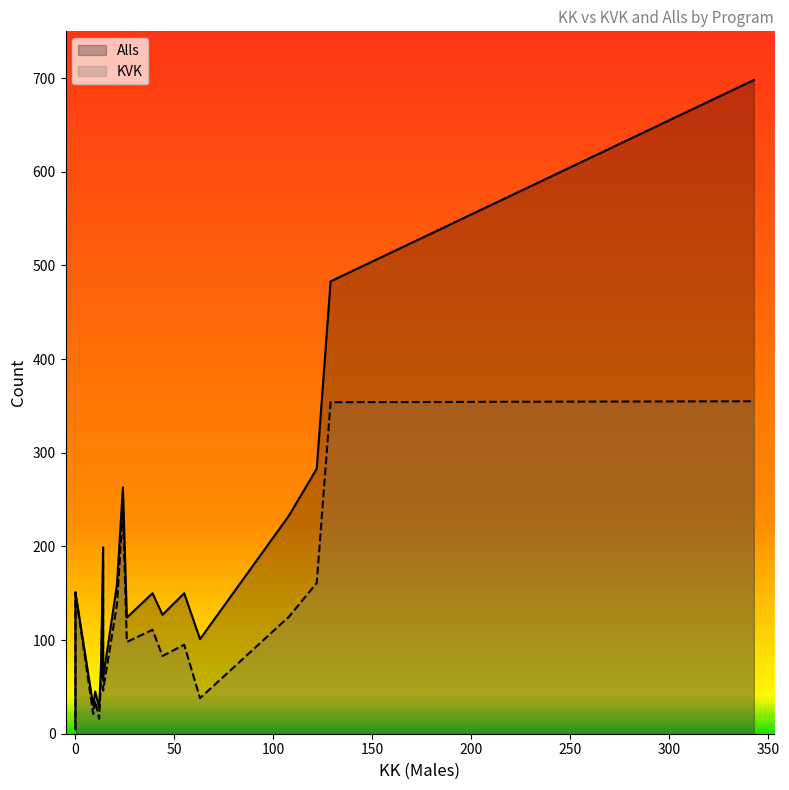

Reading left to right, transcribe all the data shown in this chart.

KVK: 0=5	0=92	21=138	13=63	24=239	12=16	63=38	122=161	108=125	343=355	0=151	14=185	39=111	14=46	26=98	55=95	44=83	9=21	10=35	129=354
Alls: 0=5	0=141	21=159	13=76	24=263	12=28	63=101	122=283	108=233	343=698	0=151	14=199	39=150	14=60	26=124	55=150	44=127	9=30	10=45	129=483